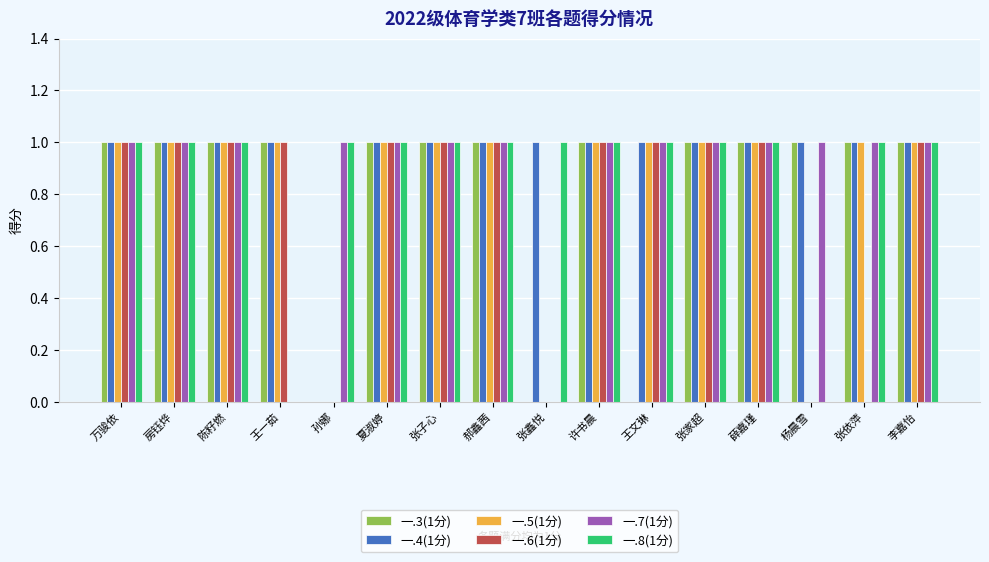

What is the difference between the 一.8(1分) values at 王一茹 and 陈籽燃?

1